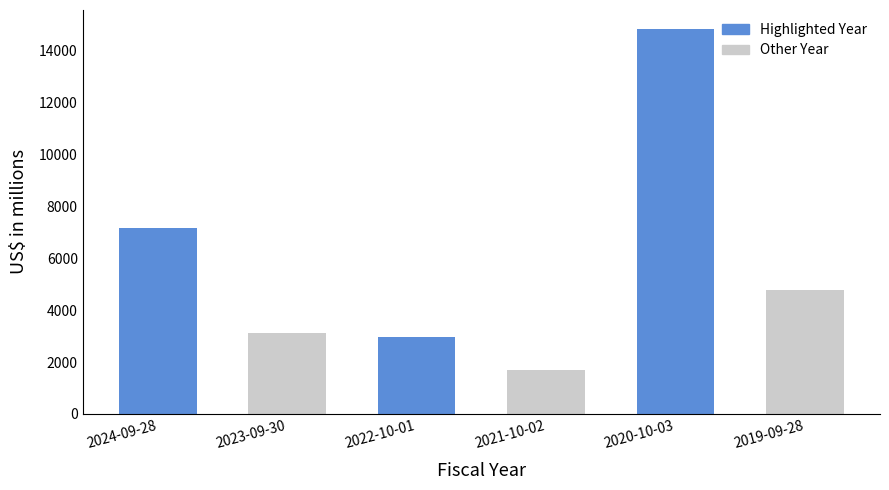

Which label corresponds to the largest value in the chart?

2020-10-03